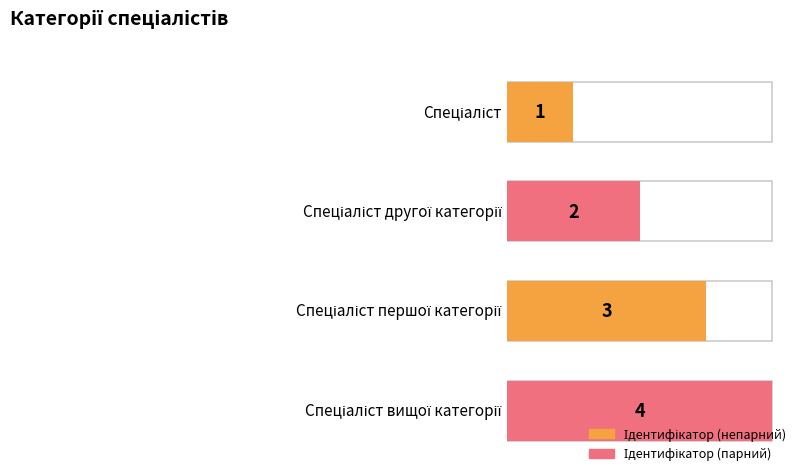

Where does the data first go above 3?

Спеціаліст вищої категорії